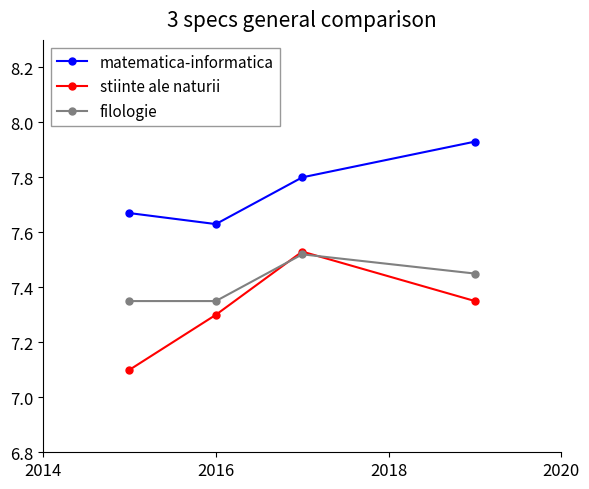

Which series has the widest spread of values?

stiinte ale naturii